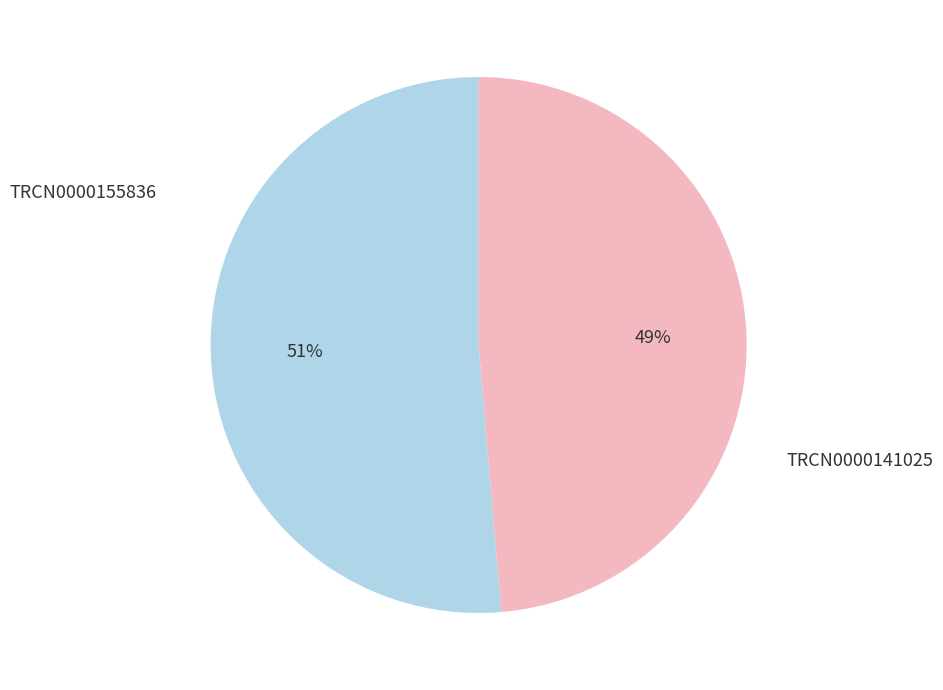

To the nearest percent, what is the average slice percentage?

50%